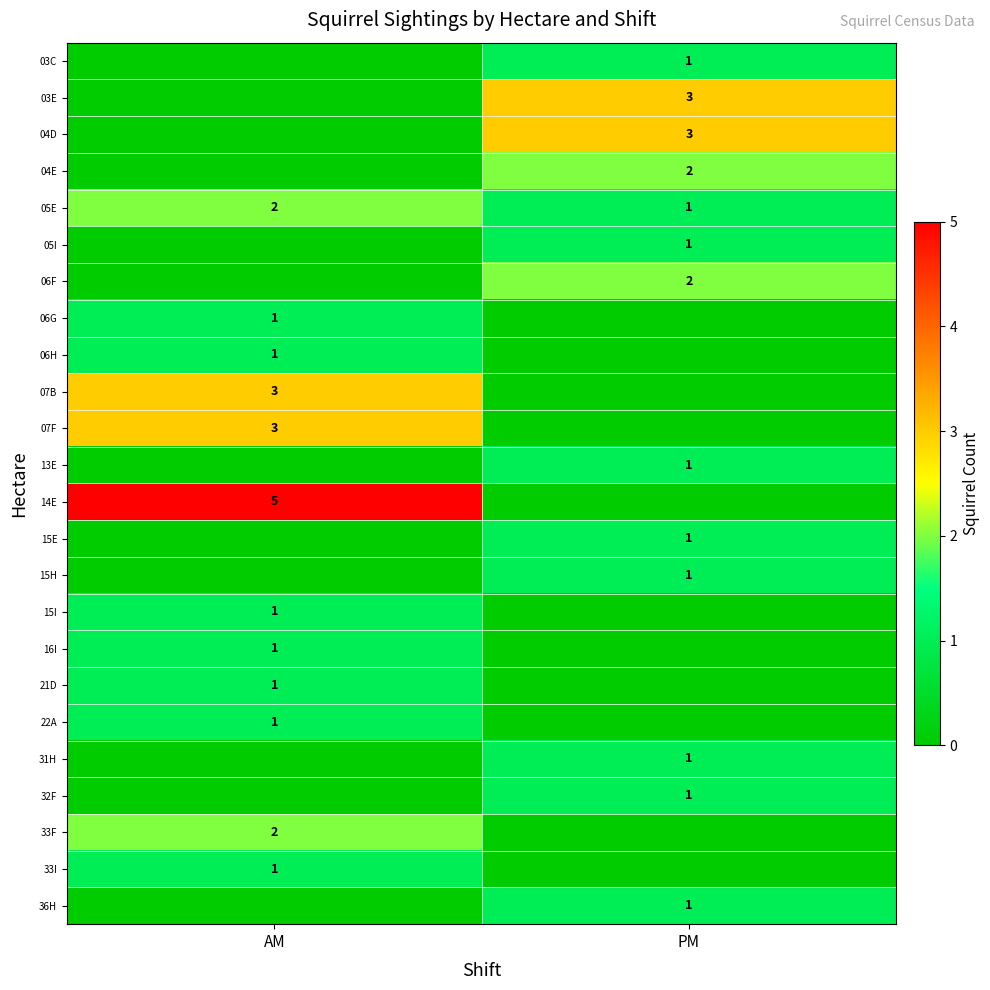

True or false: 07B has a value of 3 at AM.

True